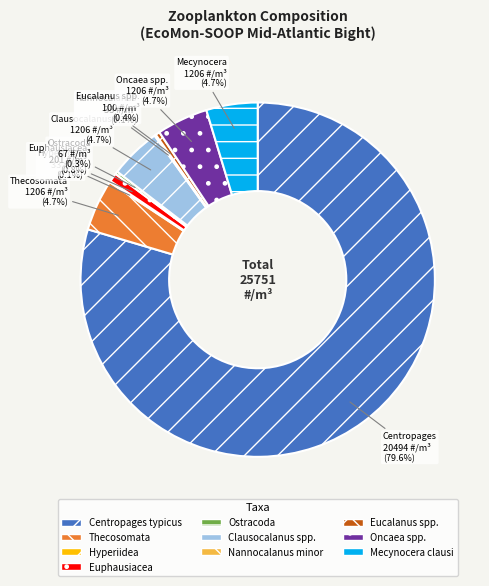

Which has a higher value, Eucalanus spp. or Thecosomata?

Thecosomata